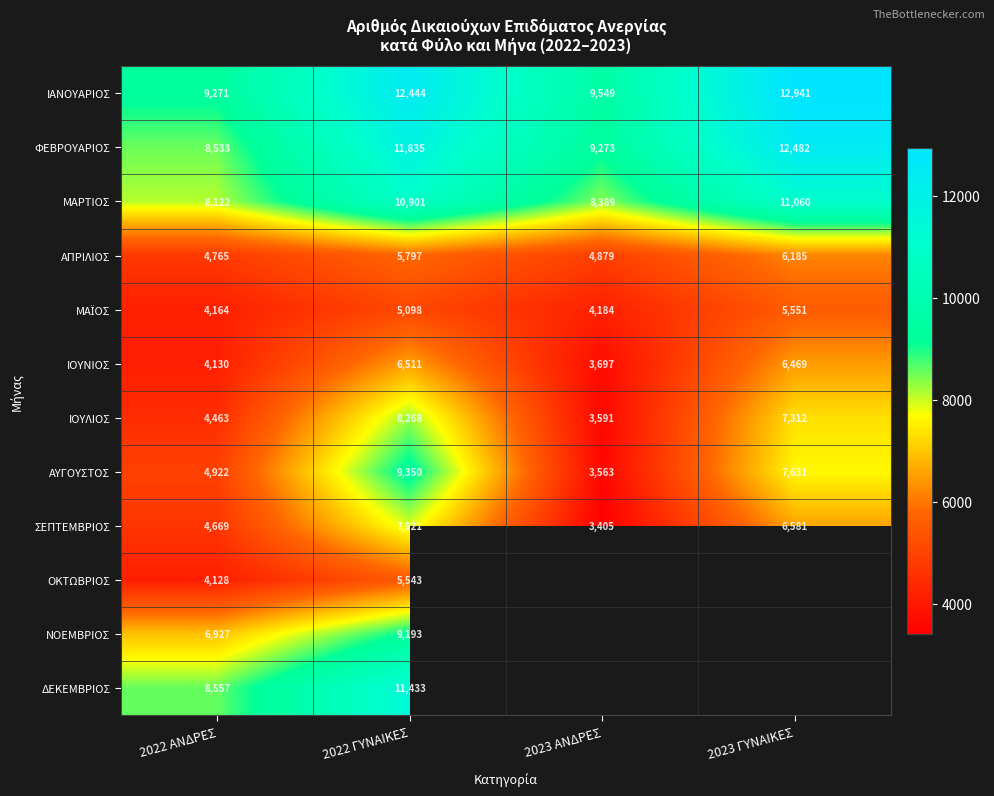

At how many categories does at least one series exceed 4179?

4